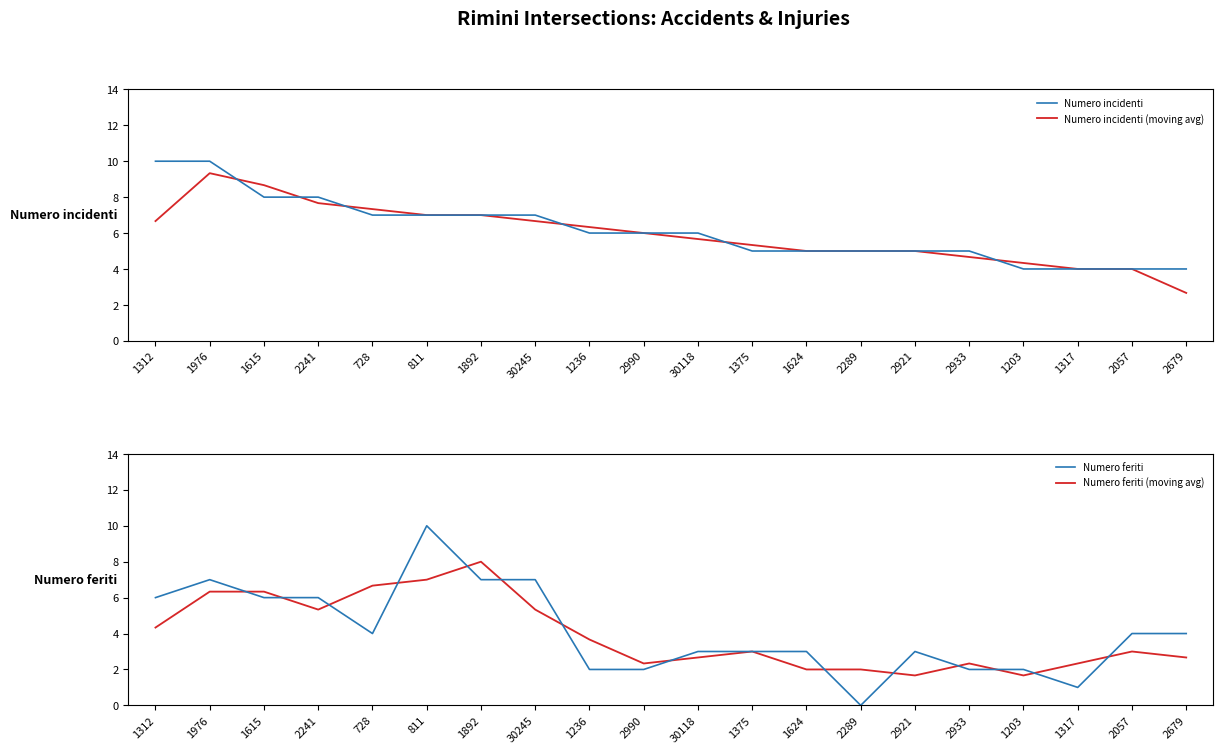

What is the difference between the Numero feriti (moving avg) values at 1236 and 1317?

1.3